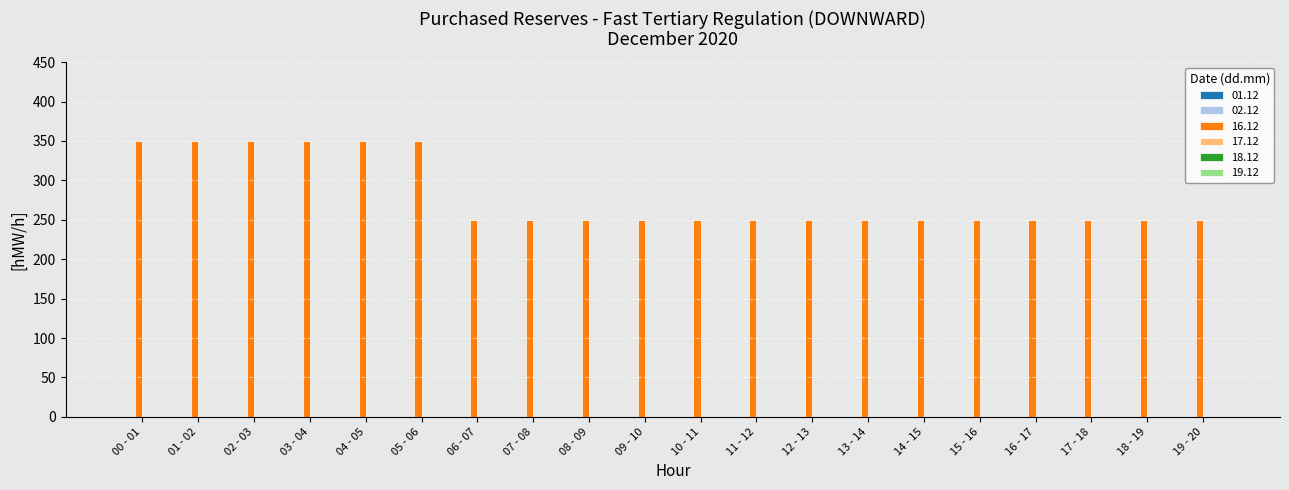

What is the smallest value displayed?

250